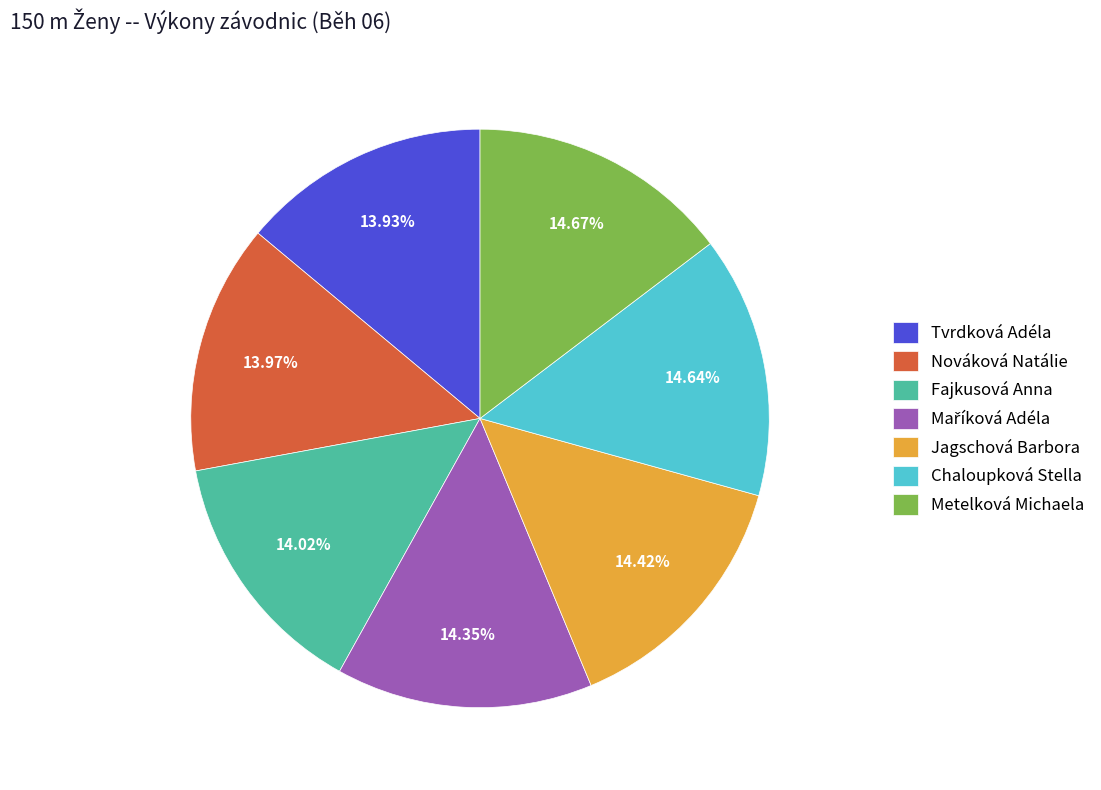

To the nearest percent, what portion does Jagschová Barbora represent?

14%